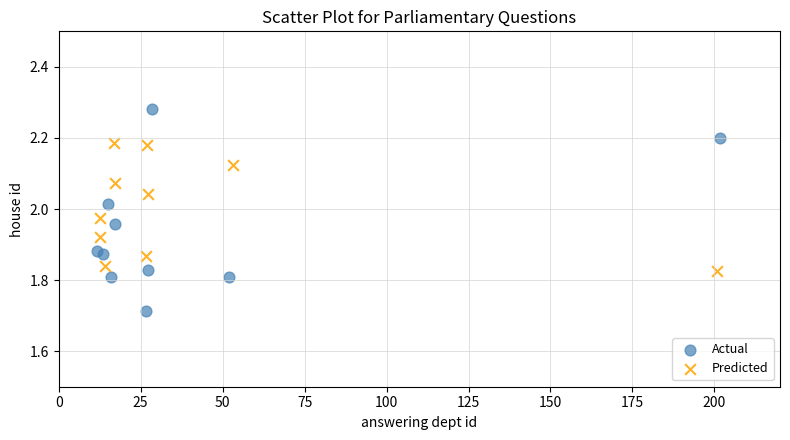

Which series contains the lowest Y value?

Actual